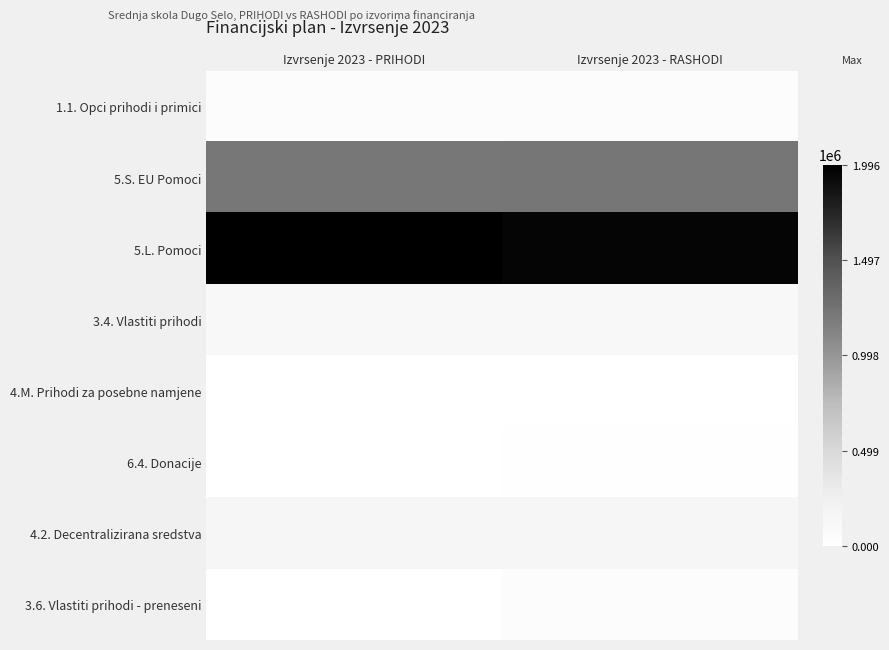

At how many categories does at least one series exceed 870162?

2